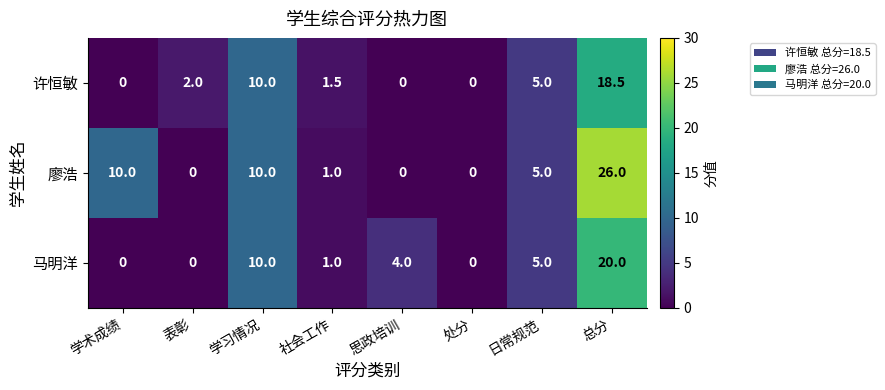

What is the average value of the 马明洋 series?

5.0